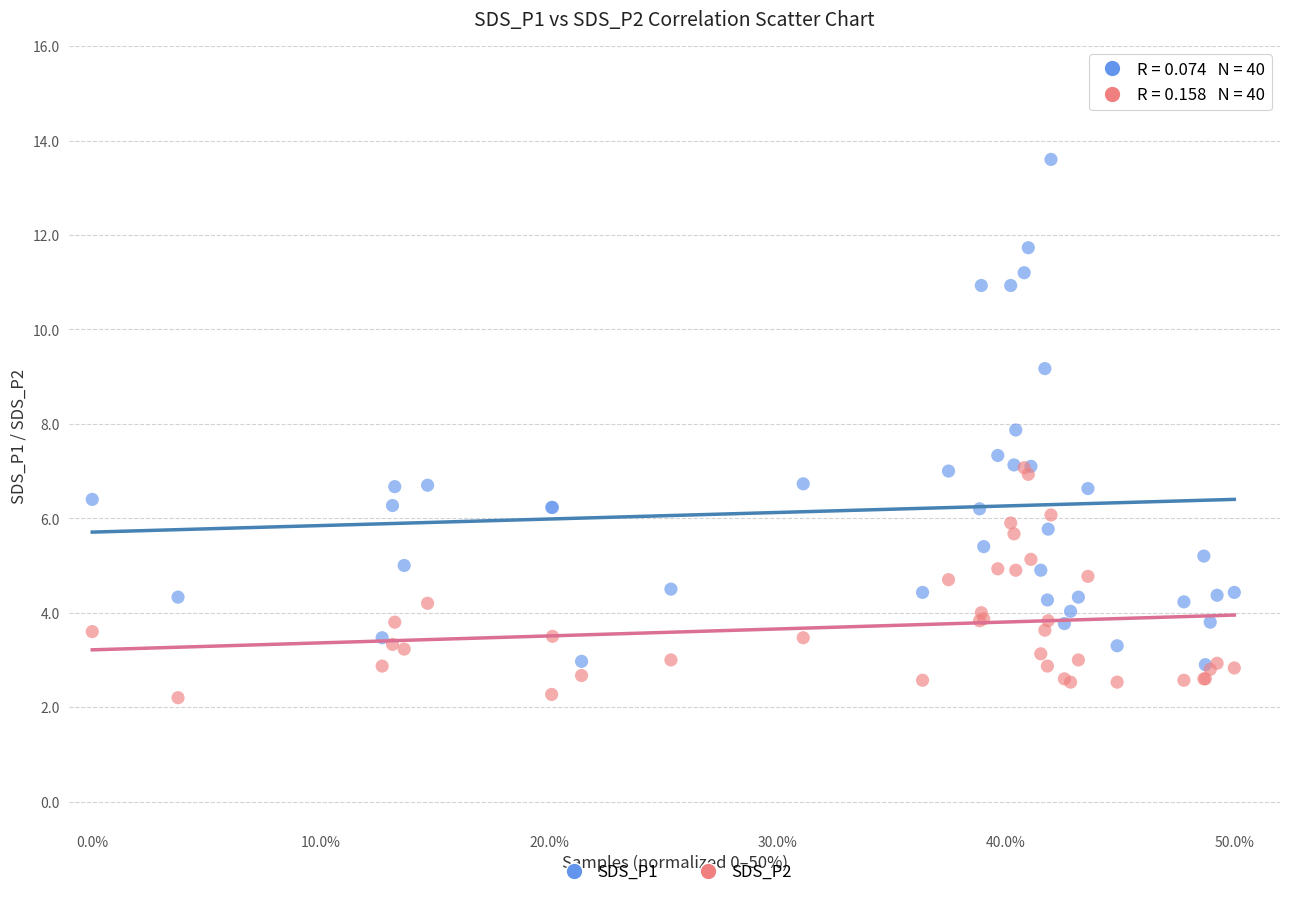

Which series has the largest Y range (max minus min)?

SDS_P1